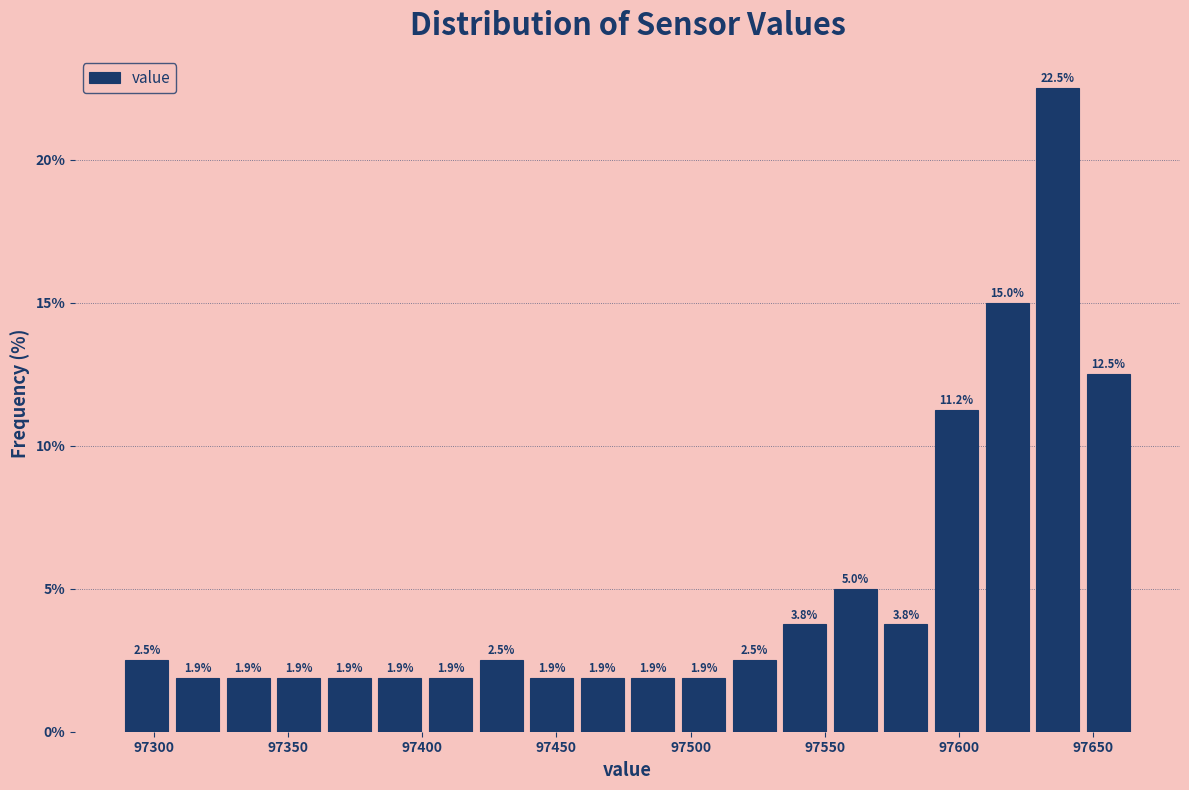

Read against the x-axis, roughly where is the centre of the tallest bar?

97635